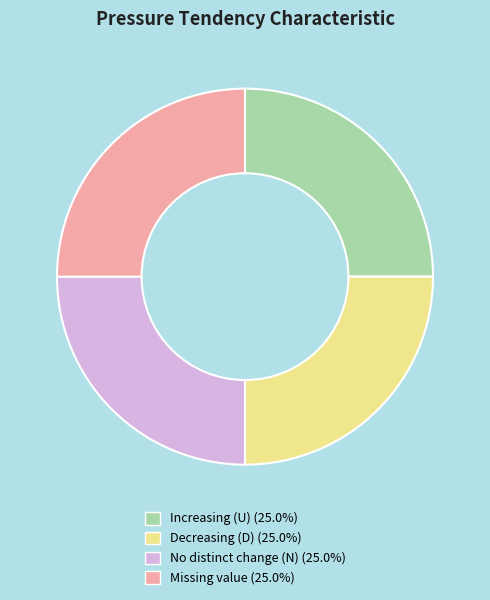

How many segments does this pie chart have?

4